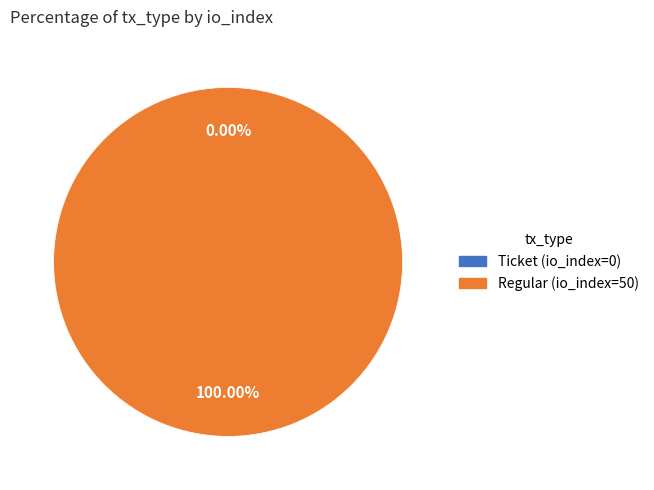

How many slices are in this pie chart?

2